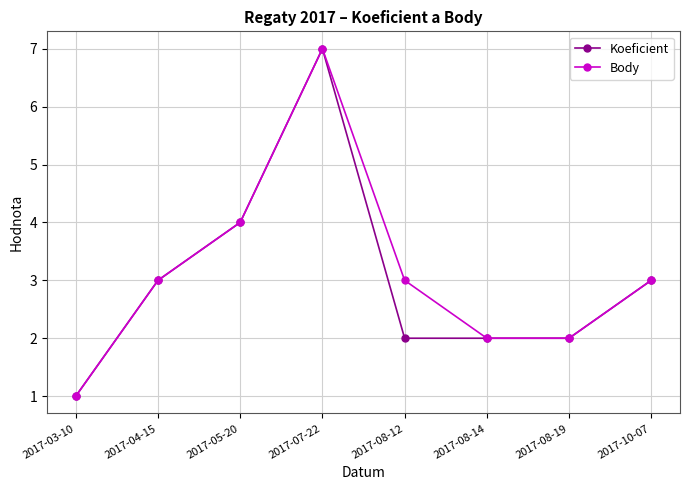

What is the average value of the Body series?

3